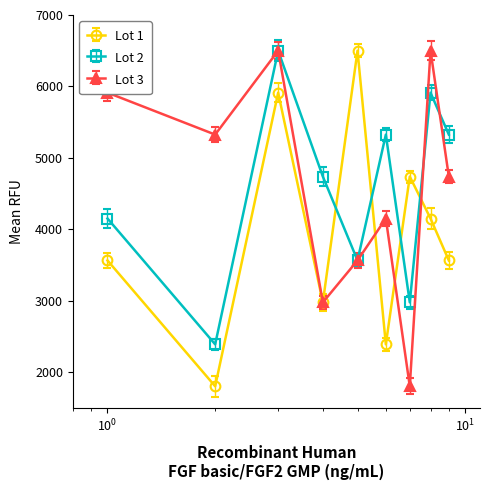

At how many categories does at least one series exceed 6049?

3